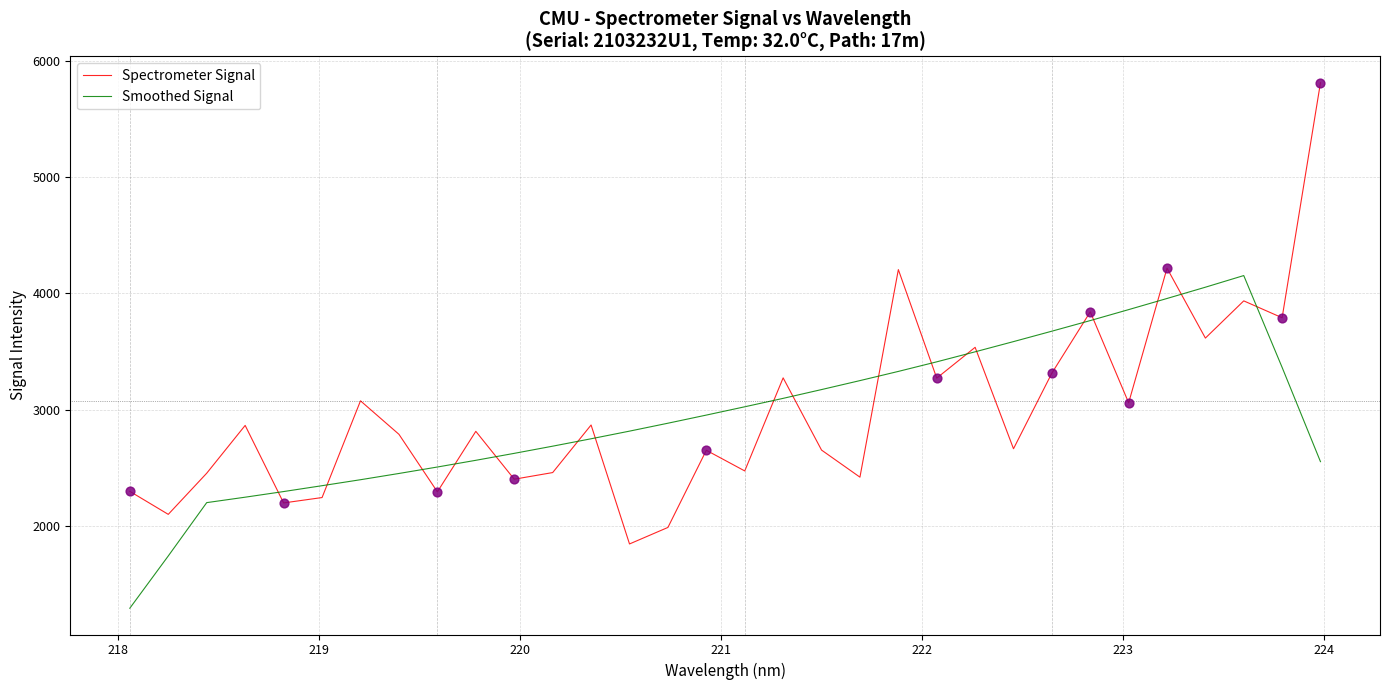

What is the greatest value displayed?

5813.1